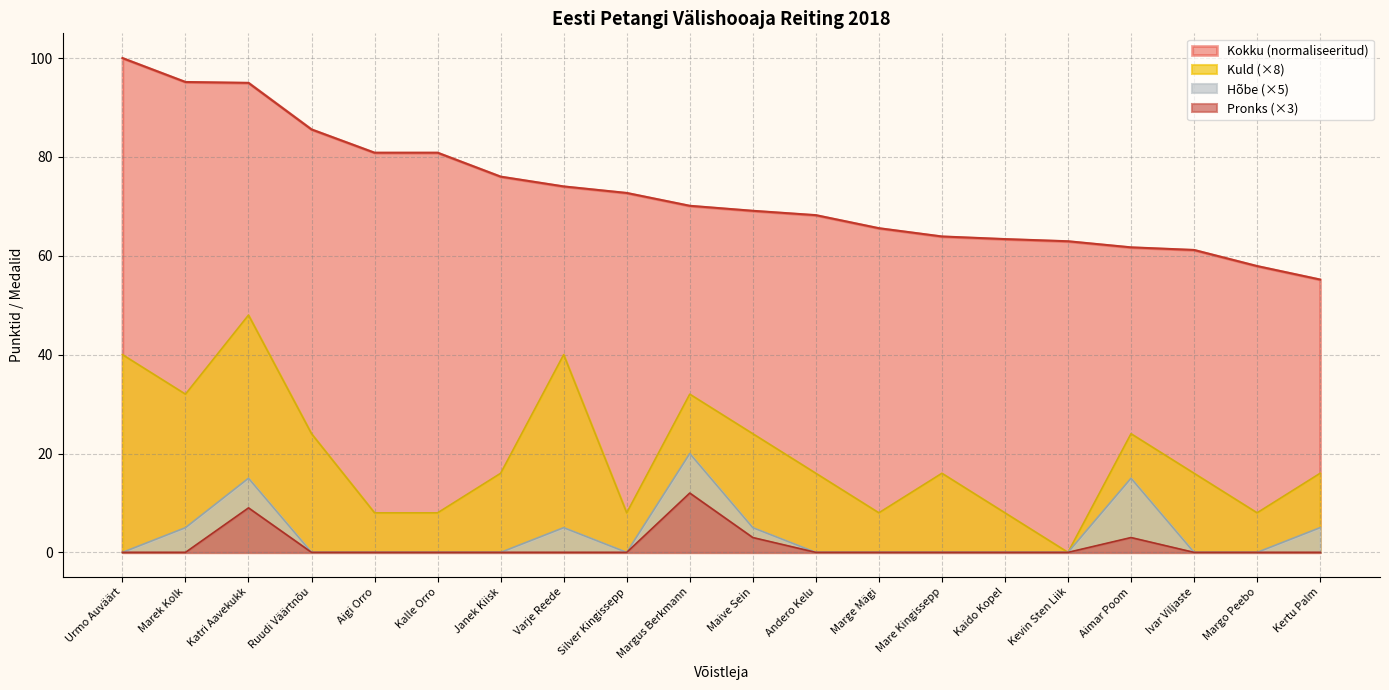

What value does the Kokku series have at Silver Kingissepp?

72.7